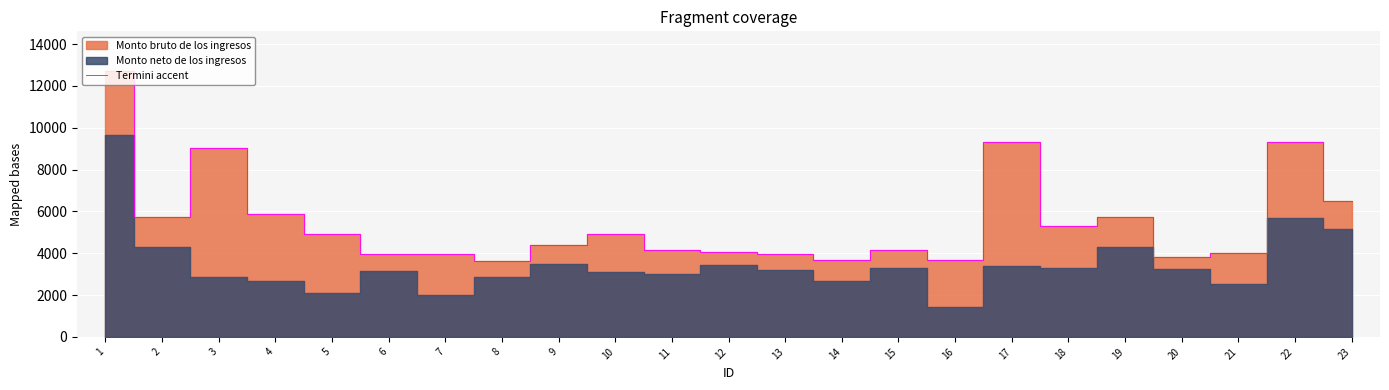

List the labels in order of value, largest first.

1, 22, 17, 3, 23, 4, 2, 19, 18, 5, 10, 9, 15, 11, 12, 21, 6, 7, 13, 20, 14, 16, 8